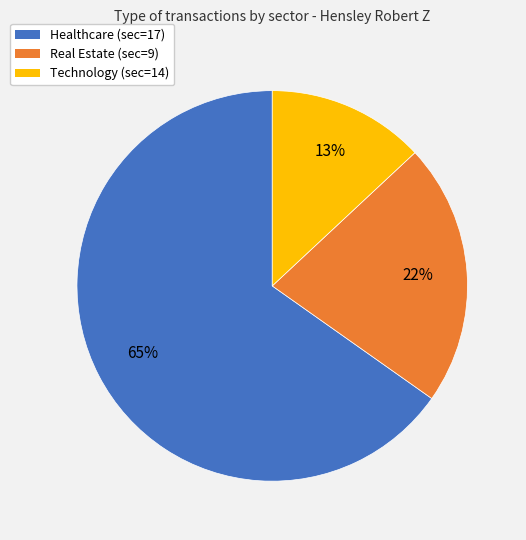

How many slices are in this pie chart?

3